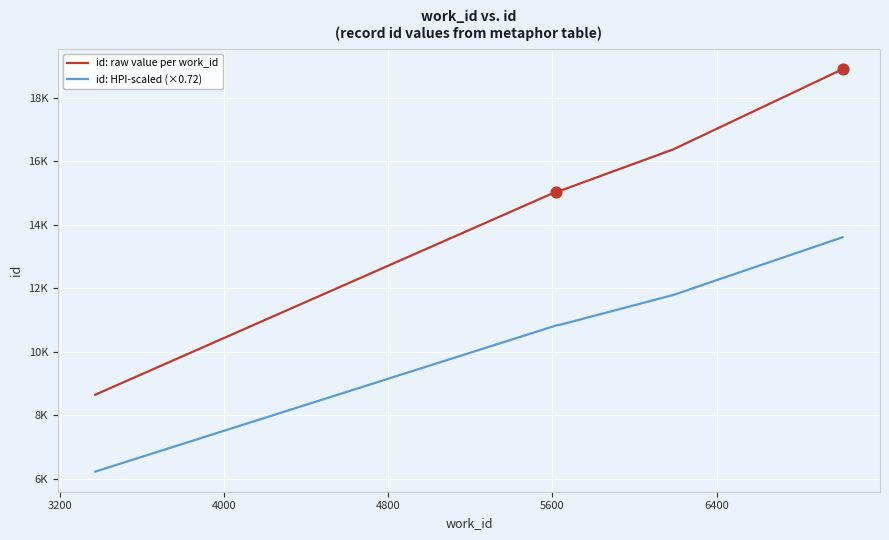

What are all the series names shown in the legend?

id: raw value per work_id, id: HPI-scaled (×0.72)